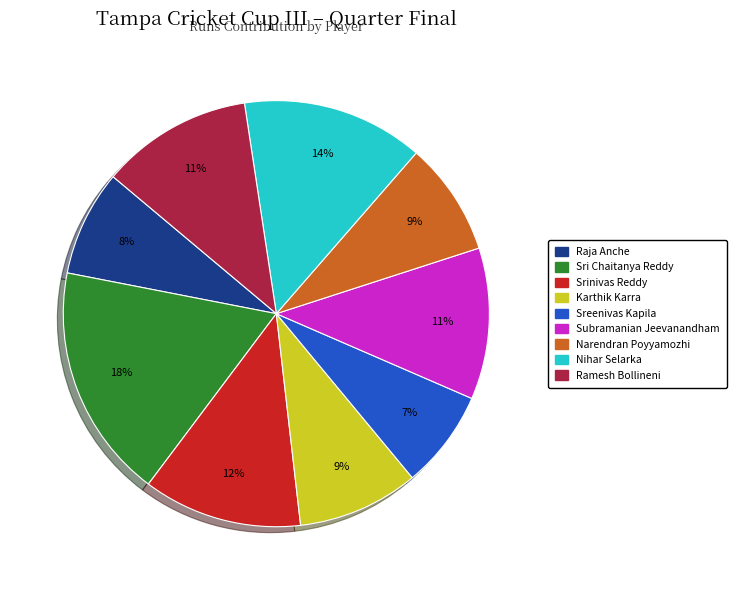

How many slices are in this pie chart?

9